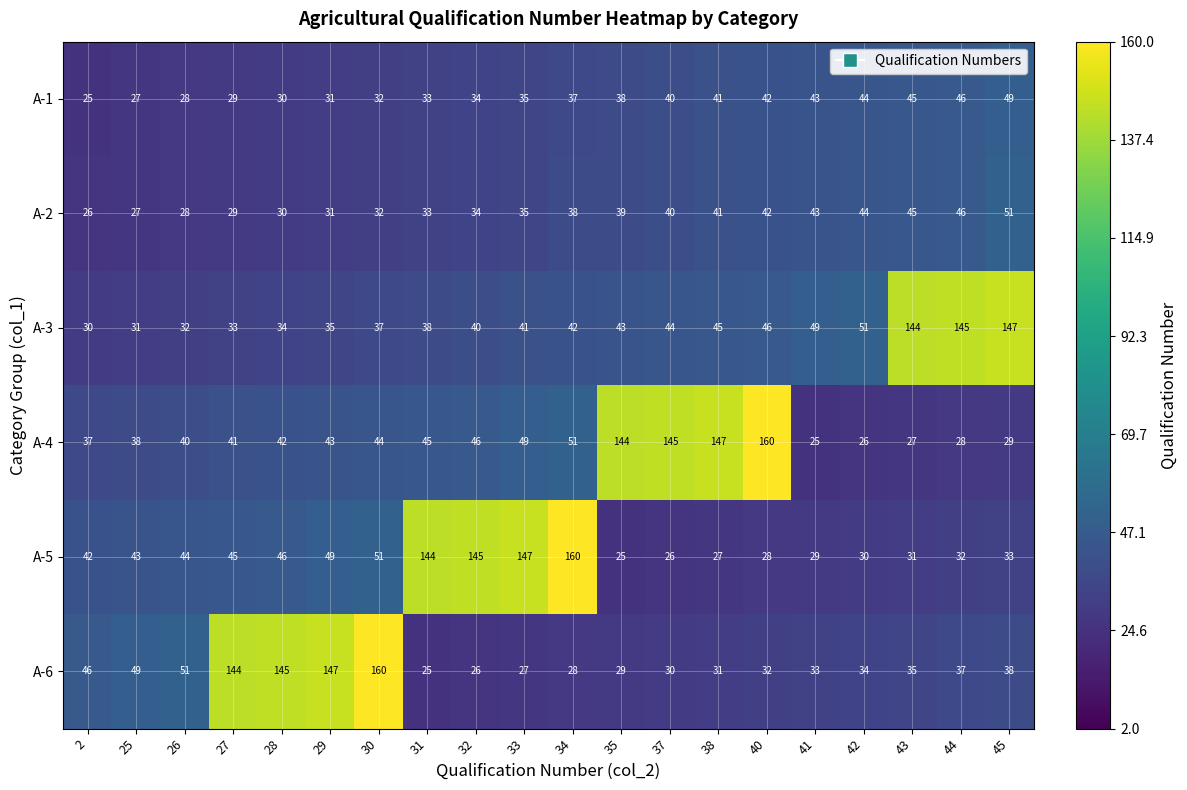

What is the maximum value shown in the chart?

160